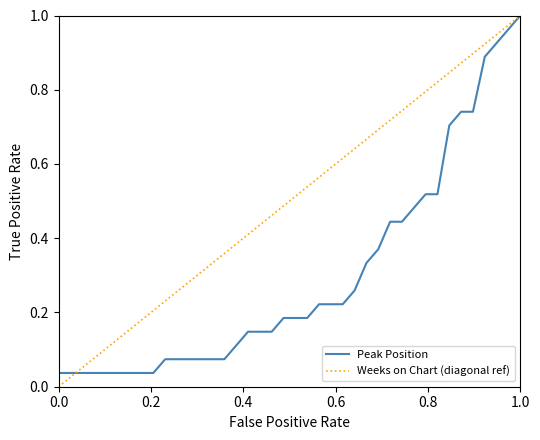

List the series in order of their overall mean, lowest first.

Peak Position, Weeks on Chart (diagonal ref)